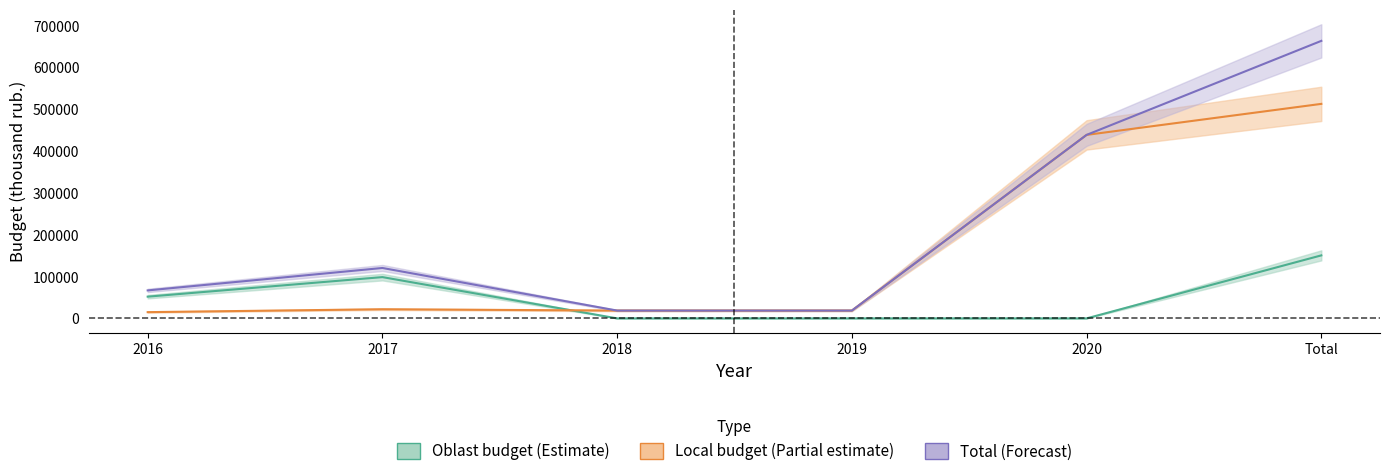

True or false: total and oblast_budget cross at least once.

False